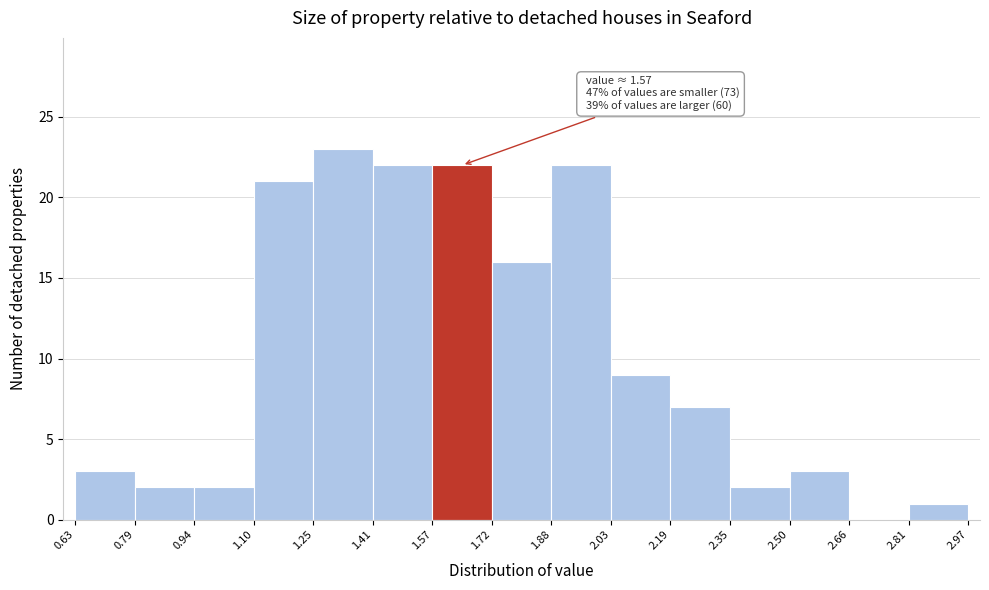

Which range on the x-axis has the tallest bar?

1.25 to 1.41